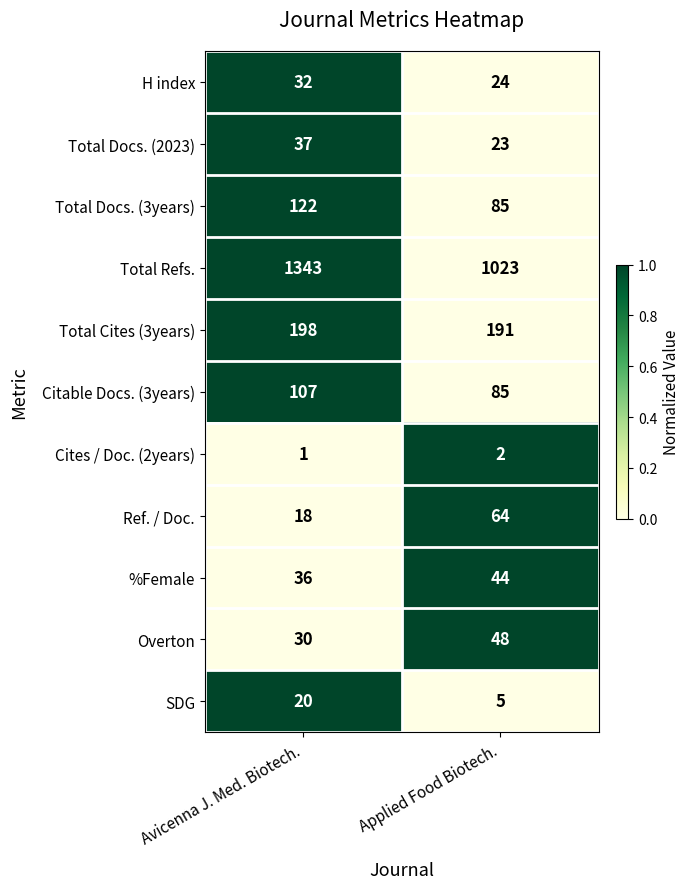

Is it true that Total Refs. equals 1023 at Applied Food Biotech.?

True